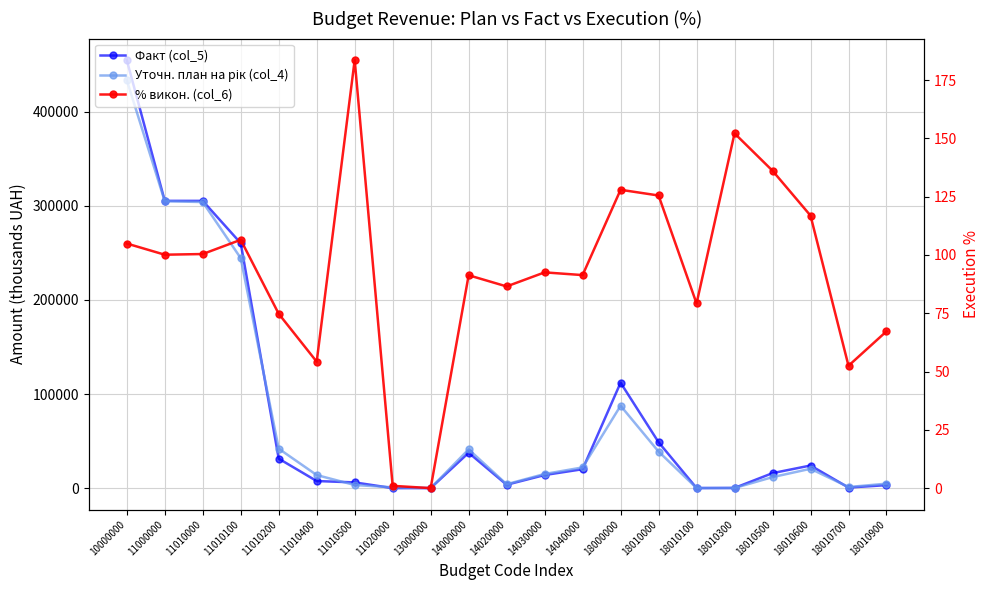

True or false: Уточн. план на рік (col_4) and % викон. (col_6) cross at least once.

True